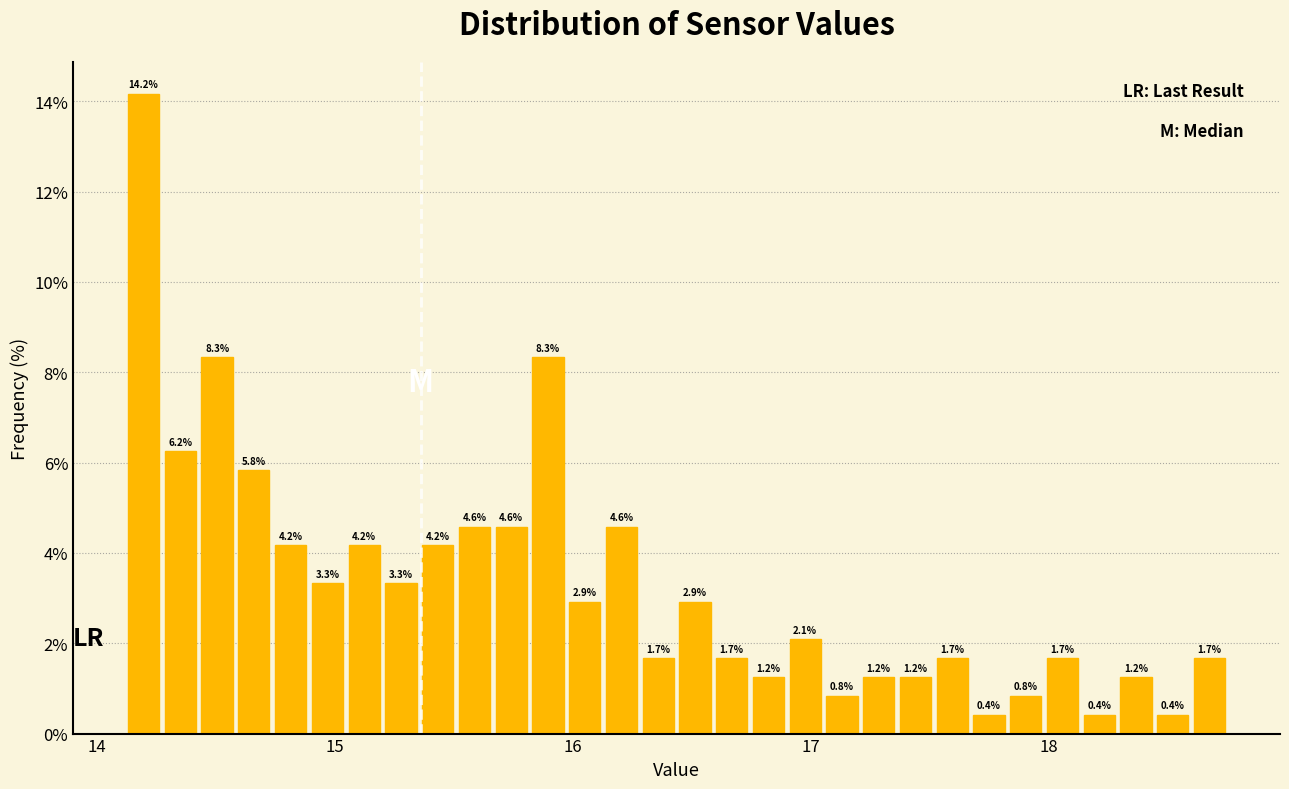

Read against the x-axis, roughly where is the centre of the tallest bar?

14.2